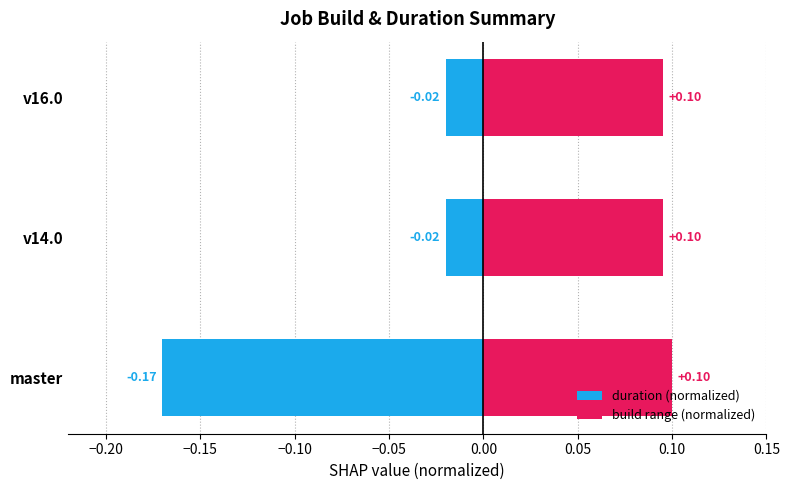

Rank the series by their maximum value, from highest to lowest.

build range (normalized), duration (normalized)